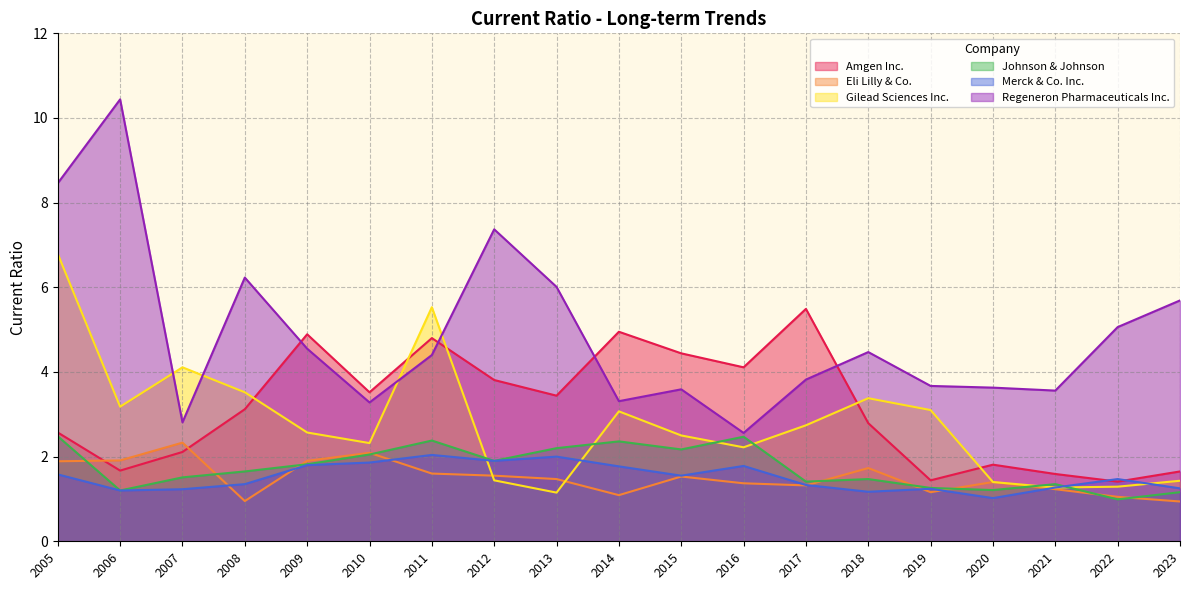

At how many categories does at least one series exceed 9?

1